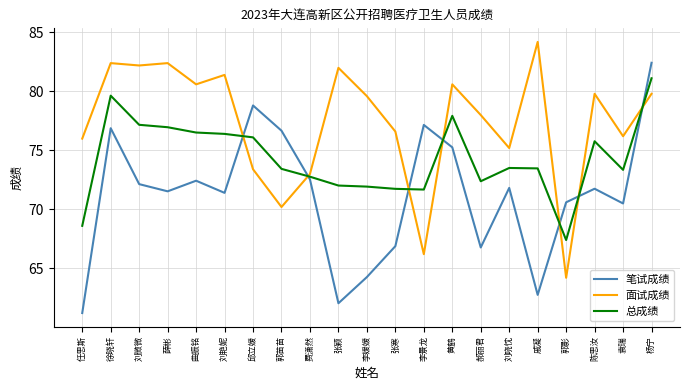

What is the lowest value of the 笔试成绩 series?

61.2